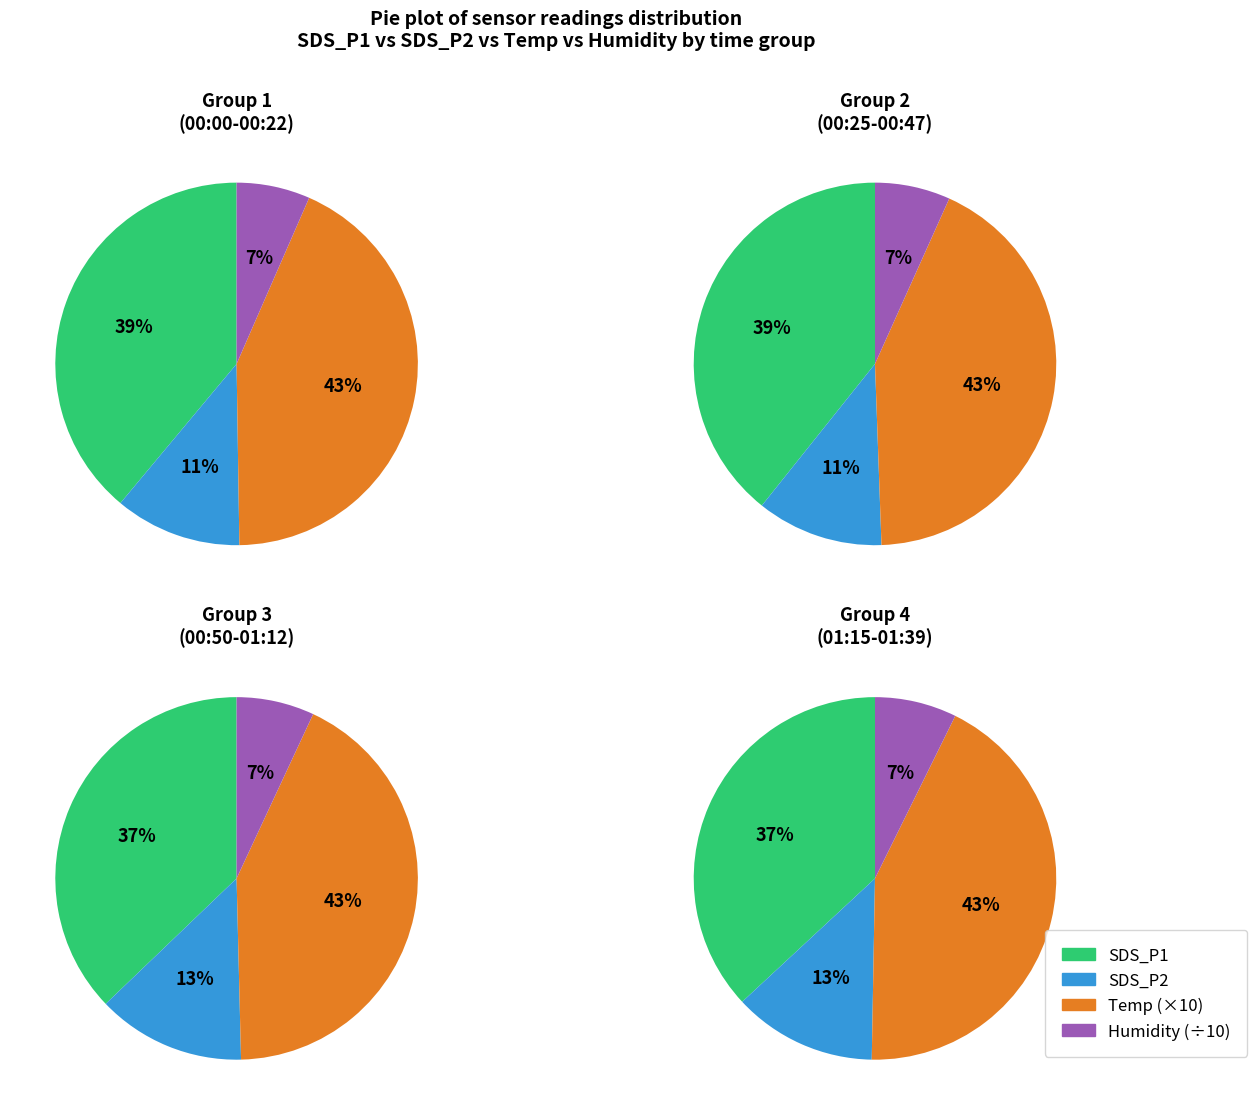

Is Temp the majority of the pie?

No